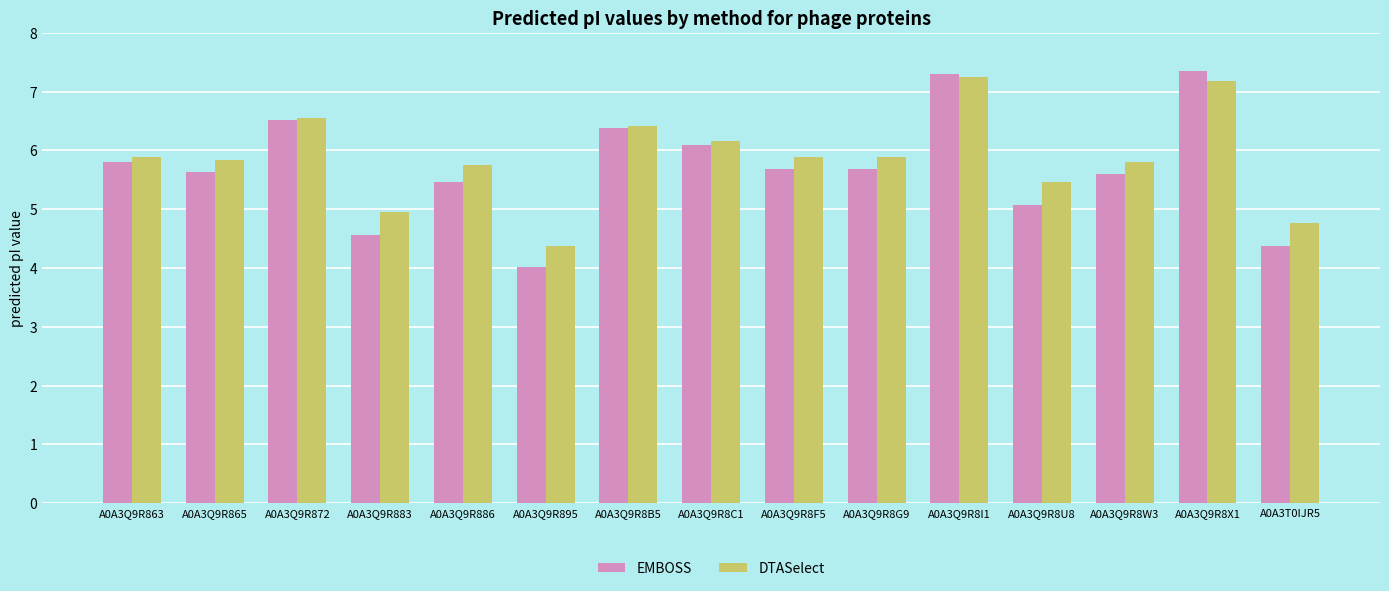

Where is EMBOSS nearest to the value 5?

A0A3Q9R8U8